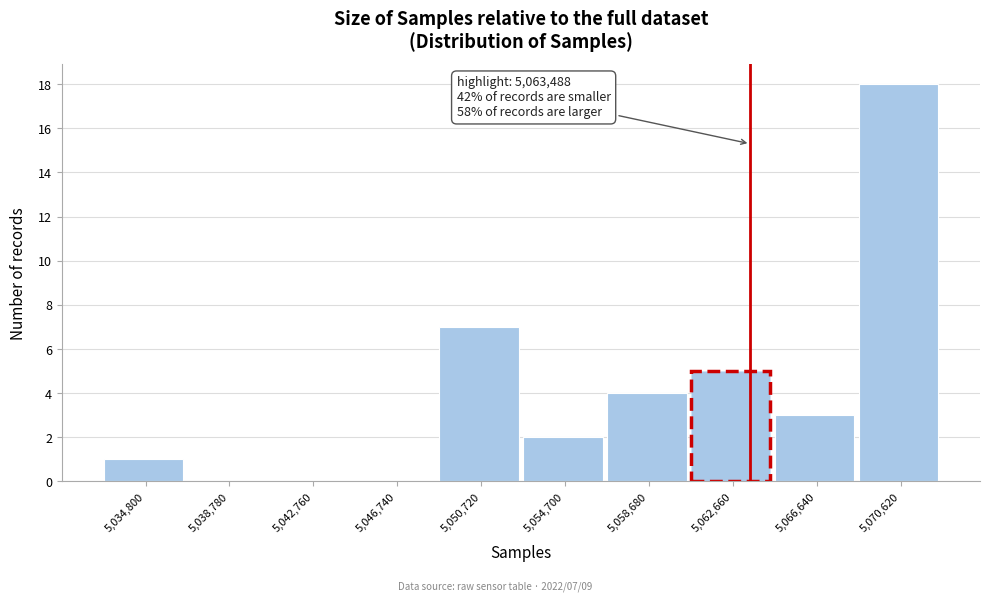

Over which range of the x-axis is the bar tallest?

5068500 to 5072500